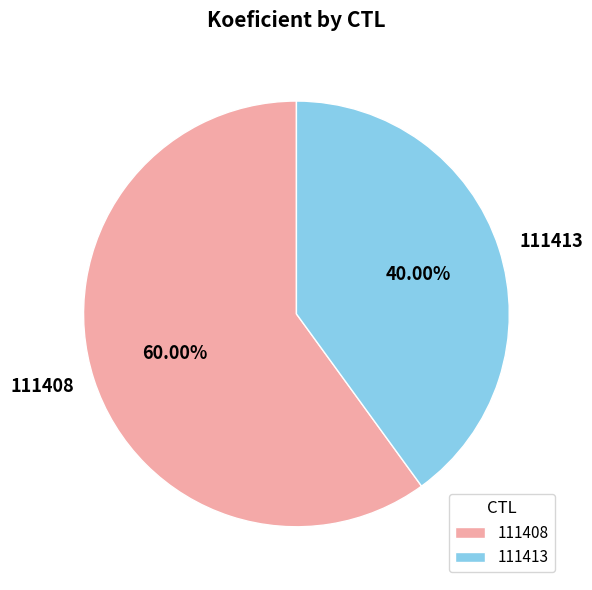

To the nearest percent, what portion does 111408 represent?

60%